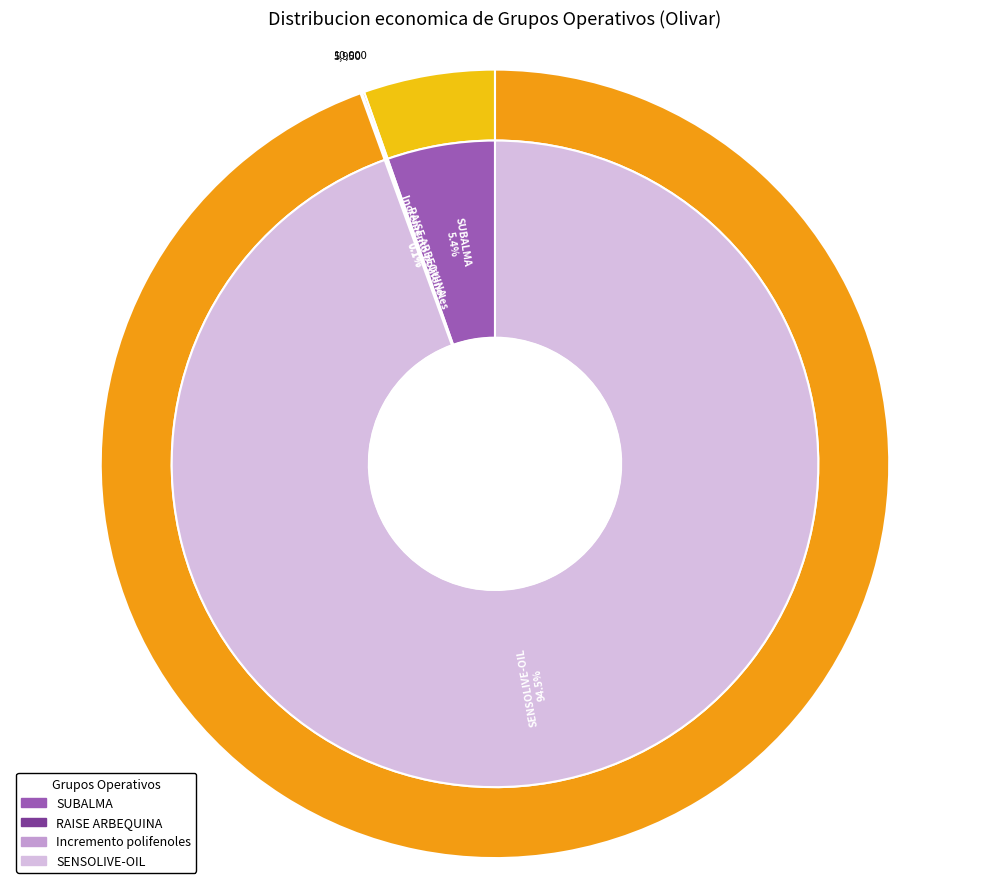

True or false: SUBALMA accounts for 5% of the total.

True